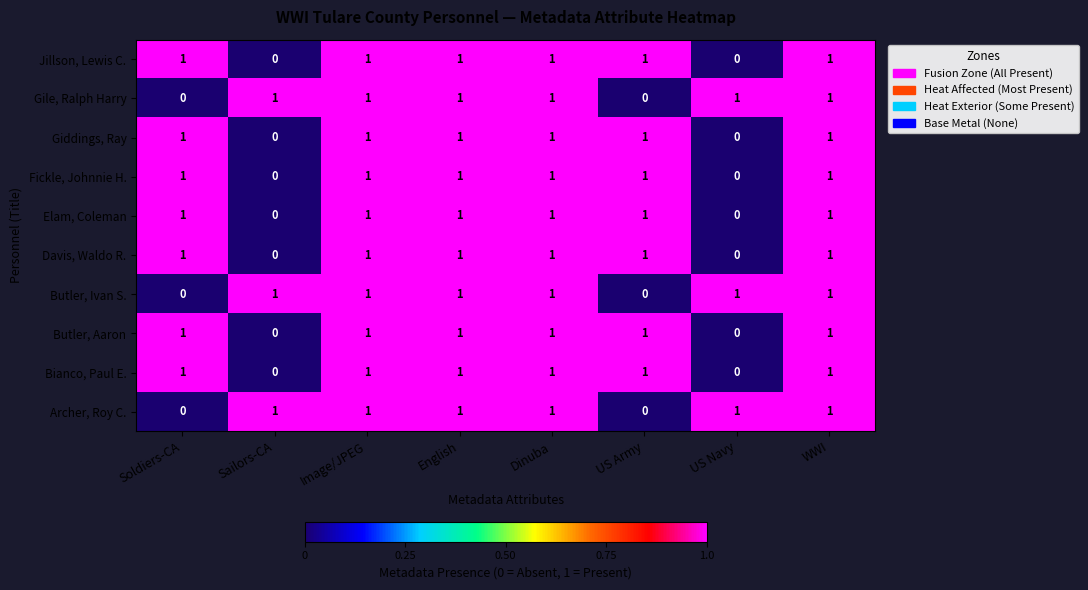

At how many categories does at least one series exceed 0?

8